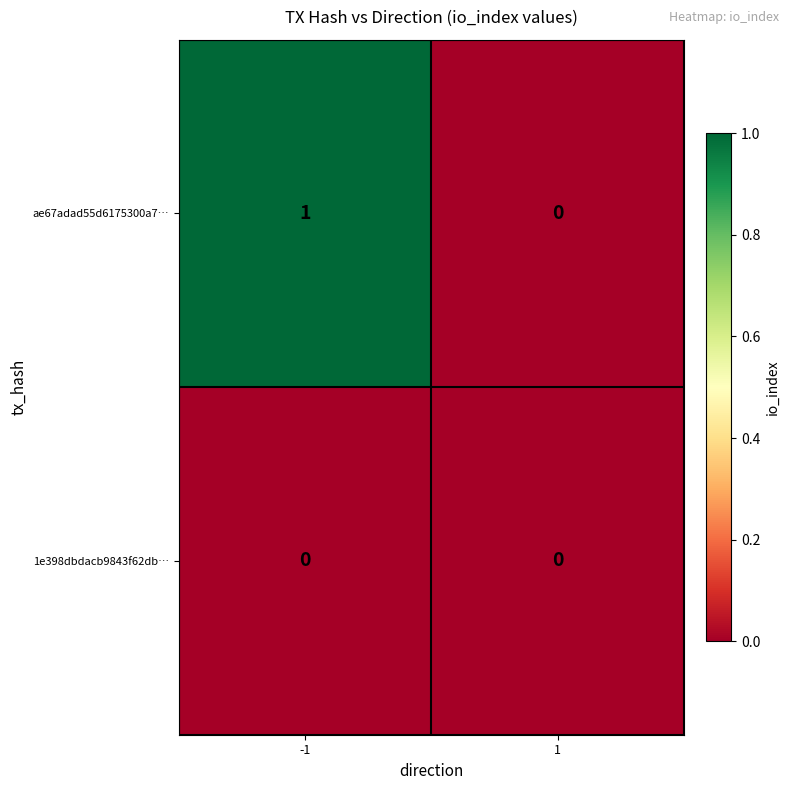

What is the difference between the highest and lowest values at -1?

1